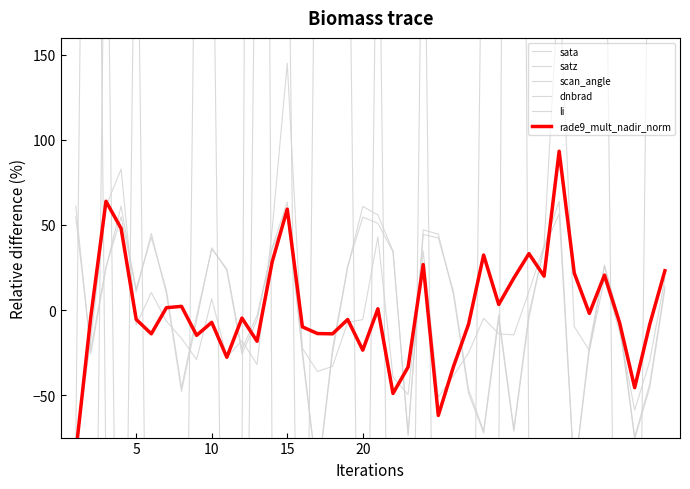

Reading left to right, list all the values displayed in this chart.

sata: -412.1	-437.2	319.4	-412.3	319.6	-419.2	-427.3	-432.8	323.1	312.6	-427.4	-434.6	326.5	315.0	303.7	-433.9	373.7	329.8	316.5	-412.9	306.1	-421.6	-438.5	310.3	-419.3	-428.6	-437.9	333.2	328.0	325.7	321.5	314.3	303.7	188.8	326.4	319.3	-432.9	-433.5	325.0	319.7
satz: 61.1	-25.6	24.5	61.1	10.5	45.0	9.7	-47.9	-6.1	36.6	23.4	-25.8	-5.8	36.7	63.5	-26.2	-99.5	-25.1	25.0	60.9	55.9	34.7	-73.8	47.1	44.6	9.1	-48.9	-72.3	-5.4	-71.3	-4.6	37.4	63.9	-97.0	-23.6	25.8	-8.5	-75.8	-45.5	12.2
scan_angle: 54.7	-22.9	25.3	54.8	12.4	42.7	11.6	-45.7	-3.5	35.8	24.3	-23.1	-3.2	35.9	56.3	-23.5	-99.5	-22.4	25.7	54.6	51.0	34.2	-72.5	44.4	42.4	11.1	-46.7	-71.0	-2.8	-70.0	-2.1	36.5	56.6	-96.9	-20.9	26.4	-5.9	-74.7	-43.3	14.0
dnbrad: -80.2	-17.1	60.9	82.8	-8.9	10.3	-6.6	-16.6	-29.1	6.6	-27.7	-18.1	-32.0	47.4	145.1	-22.5	-36.1	-33.1	-7.3	-5.6	43.0	-39.5	-49.7	34.7	-51.3	-38.6	-25.3	-4.8	-14.0	-14.6	10.9	37.8	197.5	-9.8	-23.8	18.3	-12.8	-58.9	-29.9	18.7
li: -81.6	767.6	-100.0	-100.0	-100.0	-100.0	-100.0	-100.0	-100.0	-99.8	-100.0	-96.3	1555.6	-99.9	-100.0	-99.9	-100.0	-100.0	-100.0	-100.0	-100.0	-100.0	-100.0	-100.0	-100.0	-100.0	-100.0	-100.0	-99.3	1353.0	-99.4	-100.0	-100.0	-100.0	-100.0	-100.0	-100.0	-100.0	-100.0	-100.0
rade9_mult_nadir_norm: -84.0	-3.6	63.9	48.0	-5.5	-14.0	1.4	2.2	-14.9	-7.3	-27.8	-4.7	-18.4	28.2	59.3	-9.9	-13.8	-14.0	-5.6	-23.6	0.7	-49.1	-33.5	26.7	-62.0	-33.3	-8.4	32.3	3.3	18.8	33.1	19.9	93.4	21.7	-2.0	20.5	-7.4	-45.6	-8.3	23.1